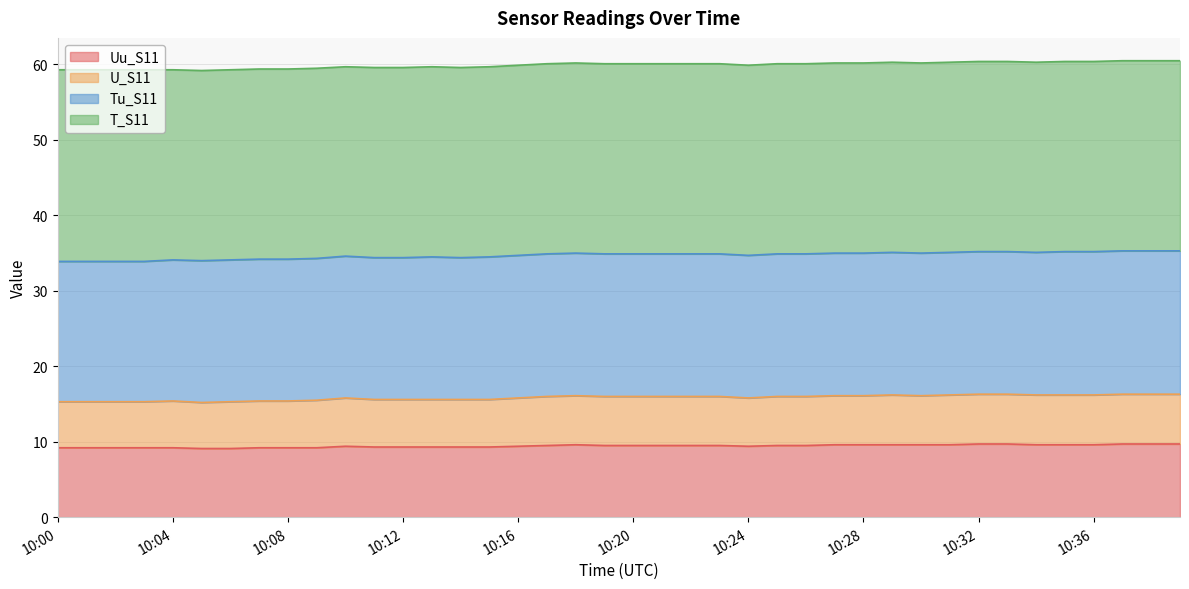

At which label is Uu_S11 closest to 9?

10:05